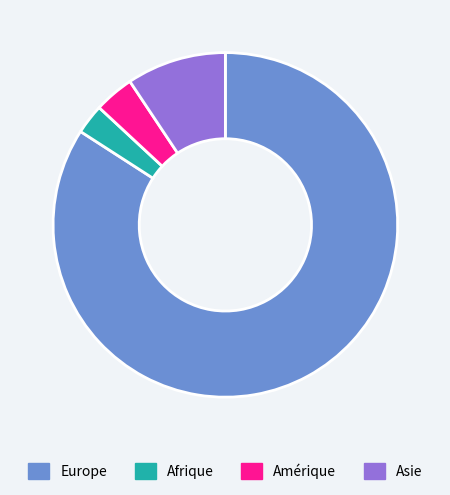

Which category accounts for the majority?

Europe